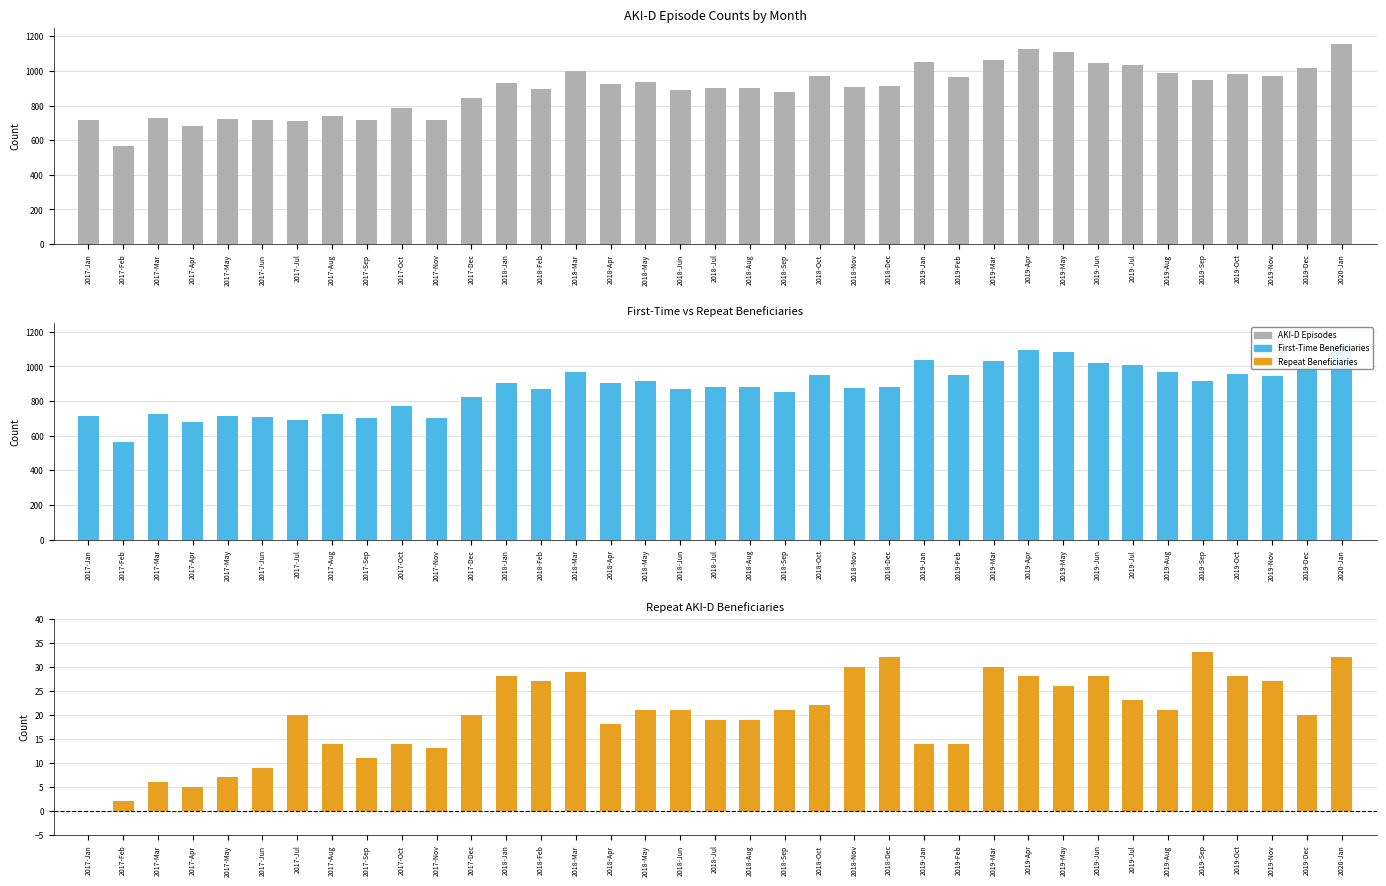

Reading left to right, extract all data points from this chart.

AKI-D Episodes: 2017-Jan=716	2017-Feb=568	2017-Mar=731	2017-Apr=682	2017-May=722	2017-Jun=716	2017-Jul=709	2017-Aug=741	2017-Sep=715	2017-Oct=784	2017-Nov=715	2017-Dec=846	2018-Jan=932	2018-Feb=897	2018-Mar=997	2018-Apr=923	2018-May=934	2018-Jun=889	2018-Jul=899	2018-Aug=902	2018-Sep=876	2018-Oct=973	2018-Nov=908	2018-Dec=915	2019-Jan=1050	2019-Feb=967	2019-Mar=1061	2019-Apr=1124	2019-May=1109	2019-Jun=1047	2019-Jul=1034	2019-Aug=989	2019-Sep=946	2019-Oct=985	2019-Nov=972	2019-Dec=1019	2020-Jan=1156
First-Time Beneficiaries: 2017-Jan=716	2017-Feb=566	2017-Mar=725	2017-Apr=677	2017-May=715	2017-Jun=707	2017-Jul=689	2017-Aug=727	2017-Sep=704	2017-Oct=770	2017-Nov=702	2017-Dec=826	2018-Jan=904	2018-Feb=870	2018-Mar=968	2018-Apr=905	2018-May=913	2018-Jun=868	2018-Jul=880	2018-Aug=883	2018-Sep=855	2018-Oct=951	2018-Nov=878	2018-Dec=883	2019-Jan=1036	2019-Feb=953	2019-Mar=1031	2019-Apr=1096	2019-May=1083	2019-Jun=1019	2019-Jul=1011	2019-Aug=968	2019-Sep=913	2019-Oct=957	2019-Nov=945	2019-Dec=999	2020-Jan=1124
Repeat Beneficiaries: 2017-Jan=0	2017-Feb=2	2017-Mar=6	2017-Apr=5	2017-May=7	2017-Jun=9	2017-Jul=20	2017-Aug=14	2017-Sep=11	2017-Oct=14	2017-Nov=13	2017-Dec=20	2018-Jan=28	2018-Feb=27	2018-Mar=29	2018-Apr=18	2018-May=21	2018-Jun=21	2018-Jul=19	2018-Aug=19	2018-Sep=21	2018-Oct=22	2018-Nov=30	2018-Dec=32	2019-Jan=14	2019-Feb=14	2019-Mar=30	2019-Apr=28	2019-May=26	2019-Jun=28	2019-Jul=23	2019-Aug=21	2019-Sep=33	2019-Oct=28	2019-Nov=27	2019-Dec=20	2020-Jan=32